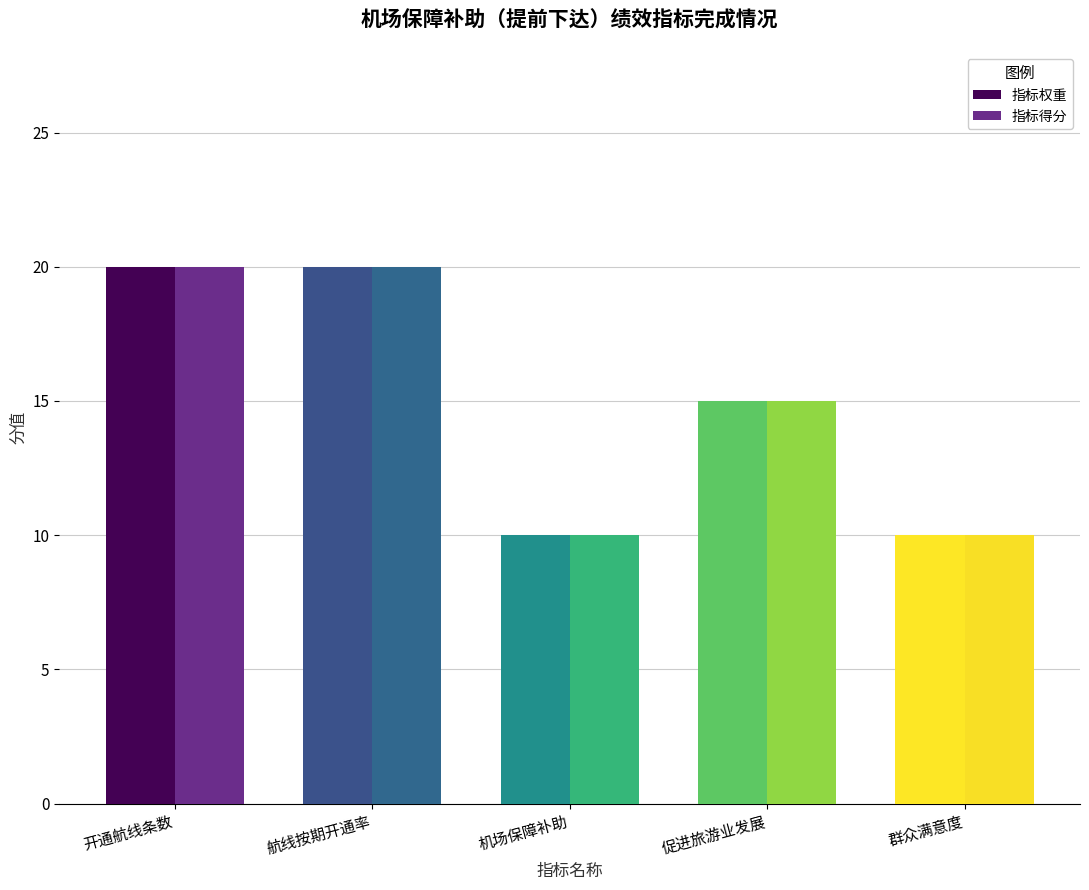

True or false: 指标得分 has a value of 5 at 机场保障补助.

False